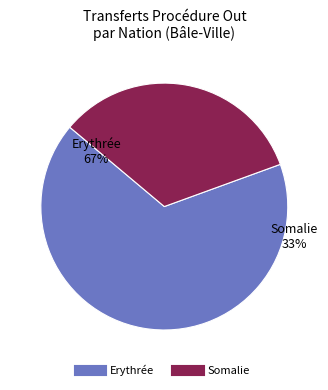

Count the number of slices in the pie.

2